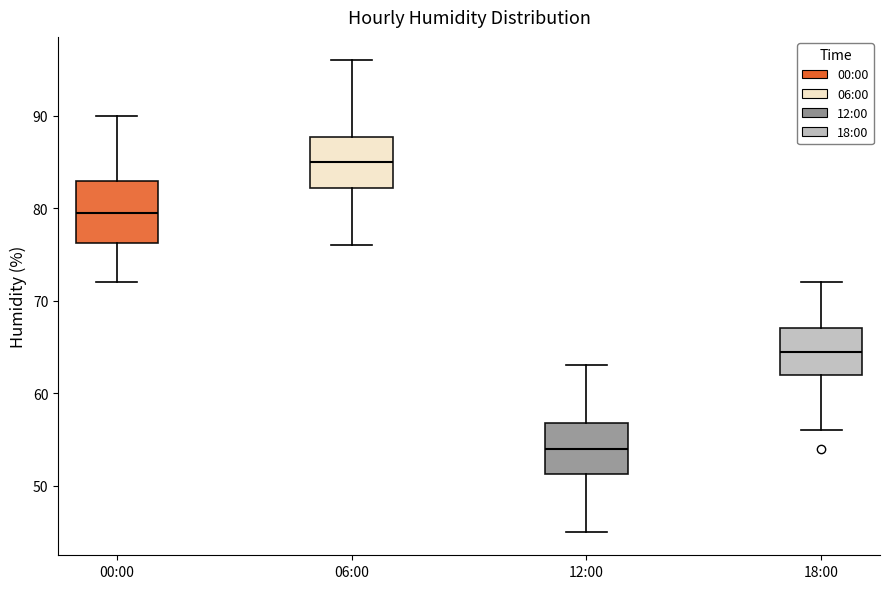

Which box's median line is the highest?

06:00